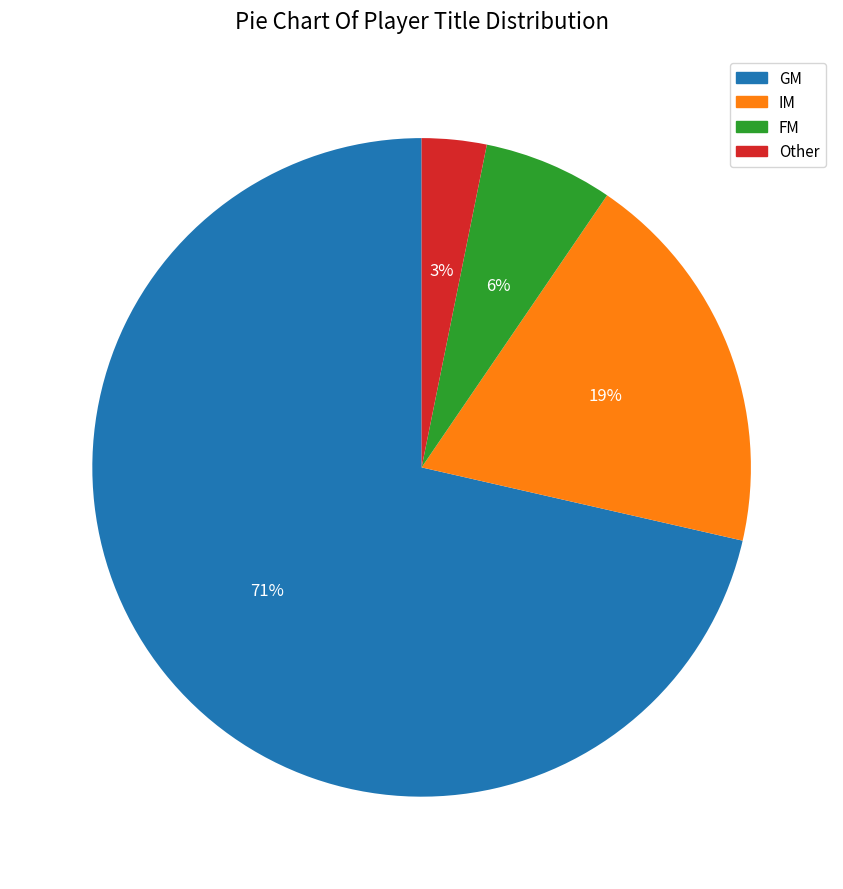

Does any single category account for the majority?

Yes